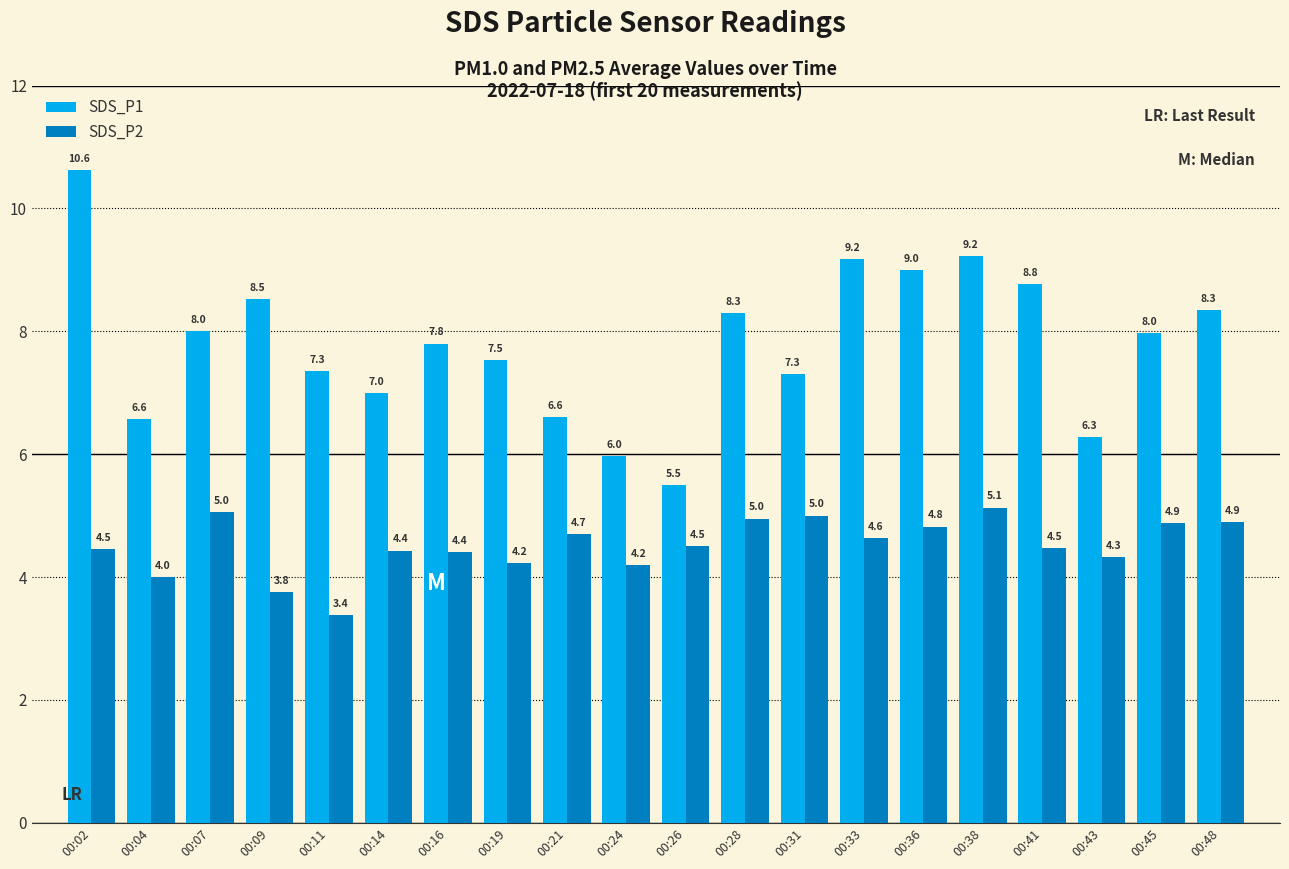

What is the lowest value of the SDS_P1 series?

5.5